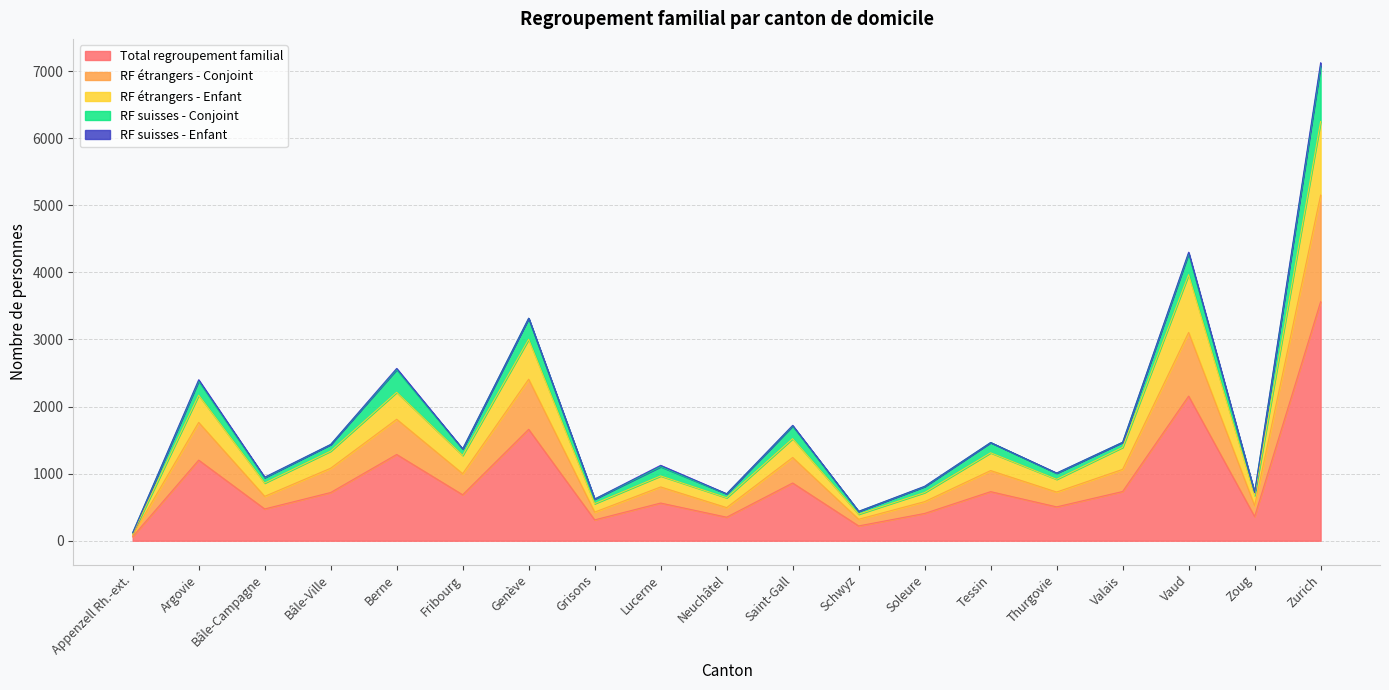

How many interior local peaks does the RF étrangers - Enfant series have?

7